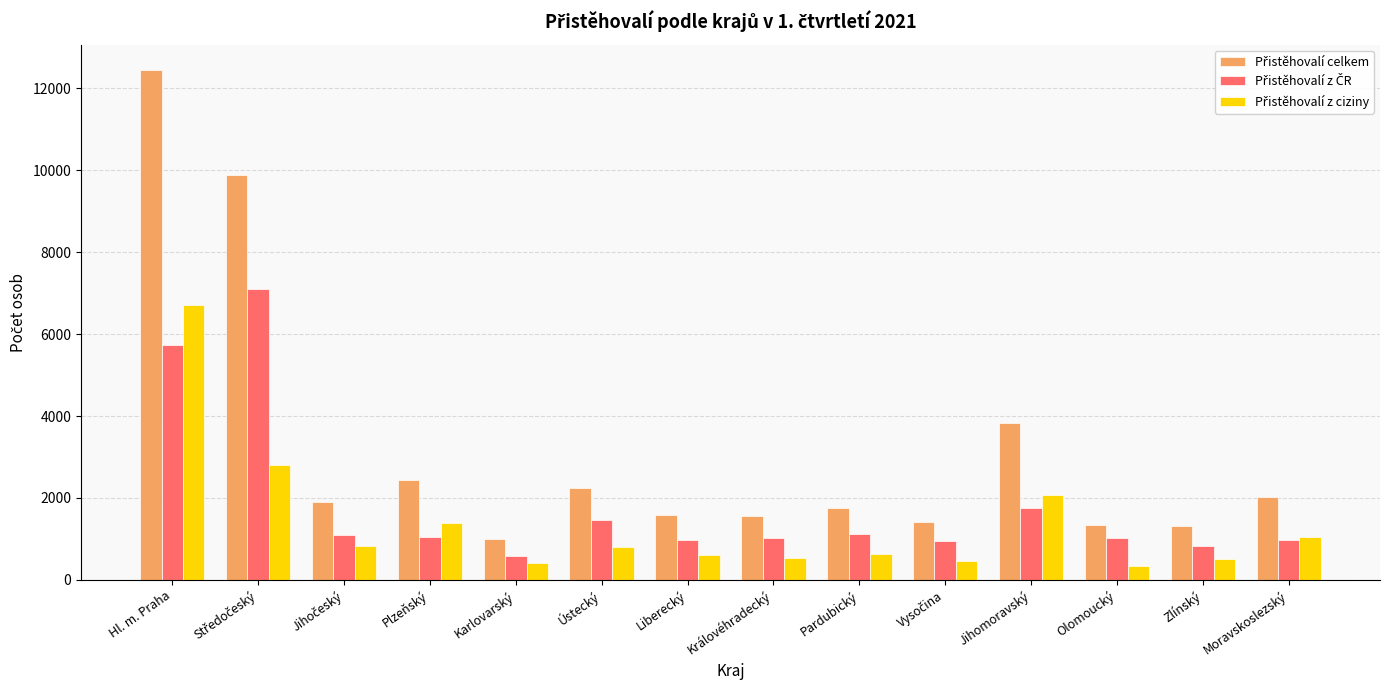

What is the spread (max minus min) of values at Moravskoslezský?

1036